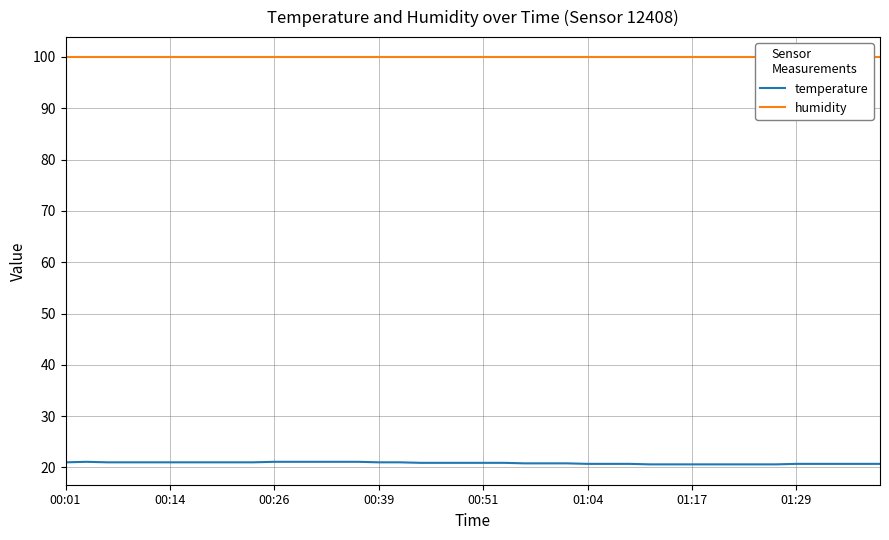

Does the chart display data point markers on the line(s)?

No